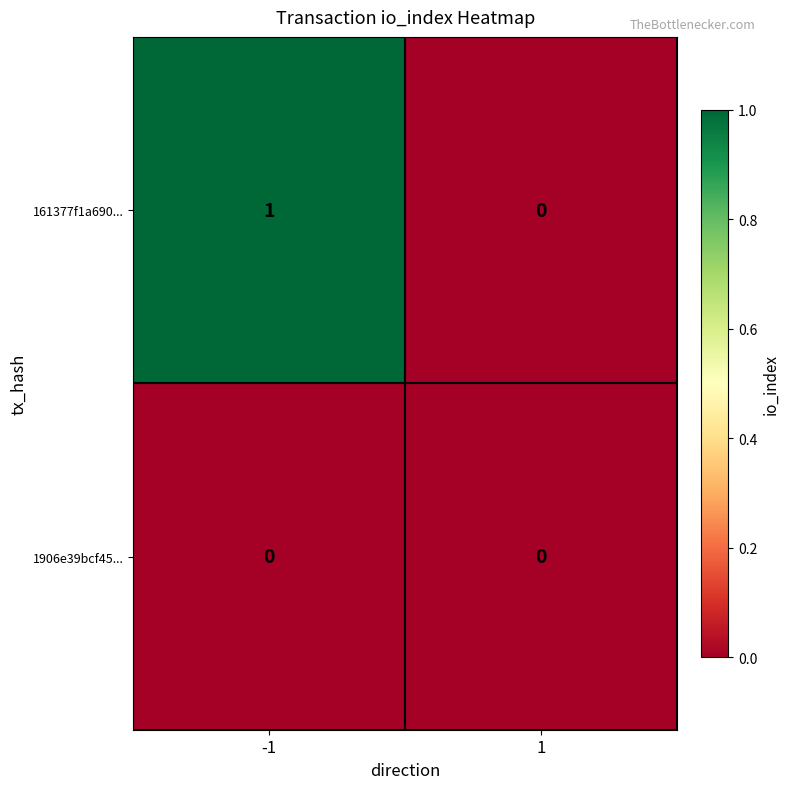

Is the value of 1906e39bcf45... at 1 greater than the value of 161377f1a690... at -1?

No